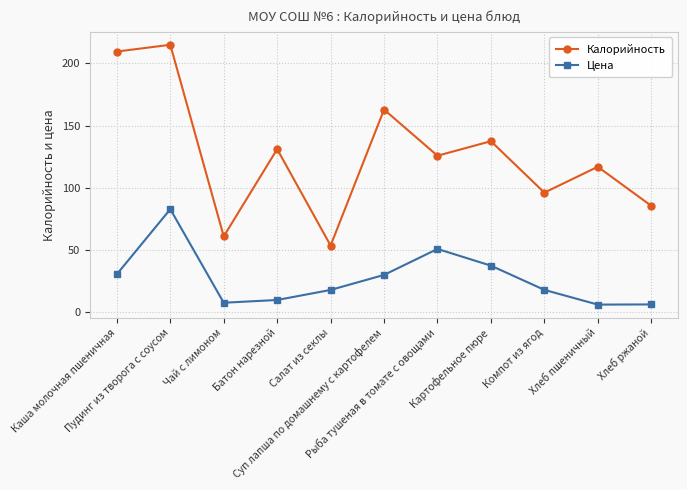

How many data points in Калорийность are above 125?

6